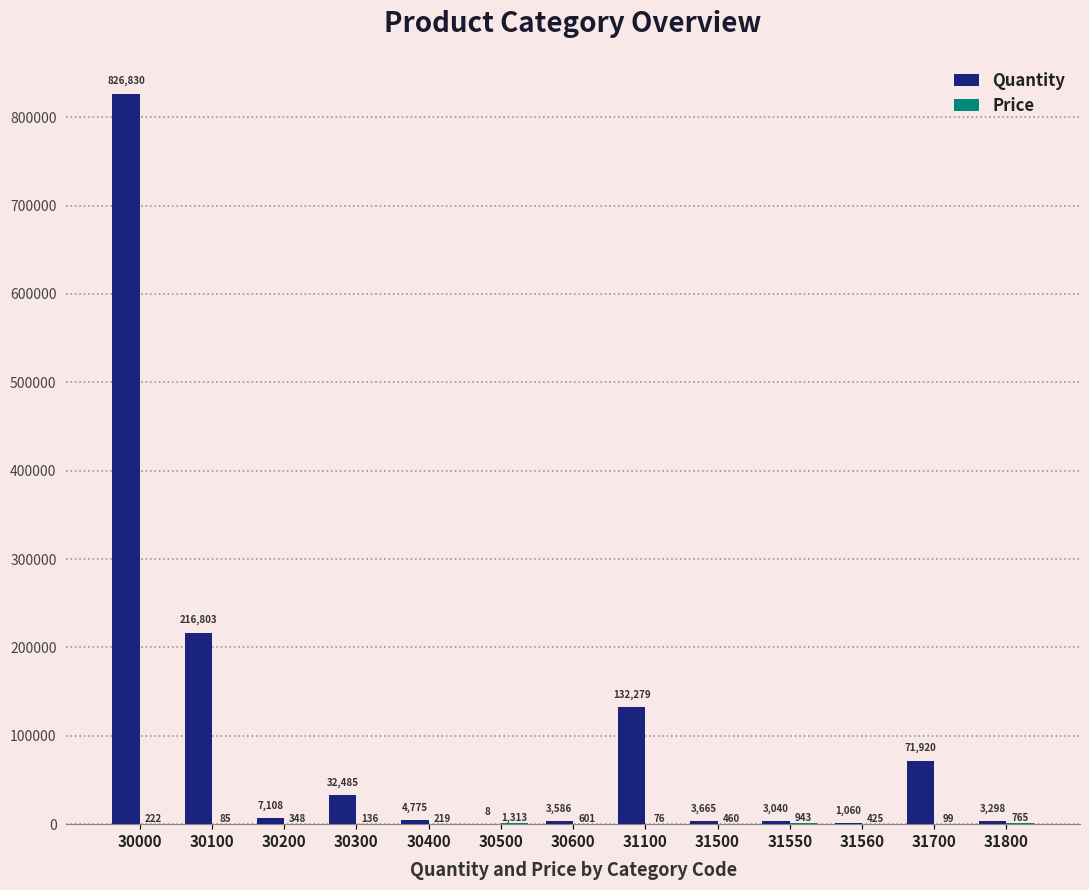

Is it true that Quantity equals 3040 at 31550?

True